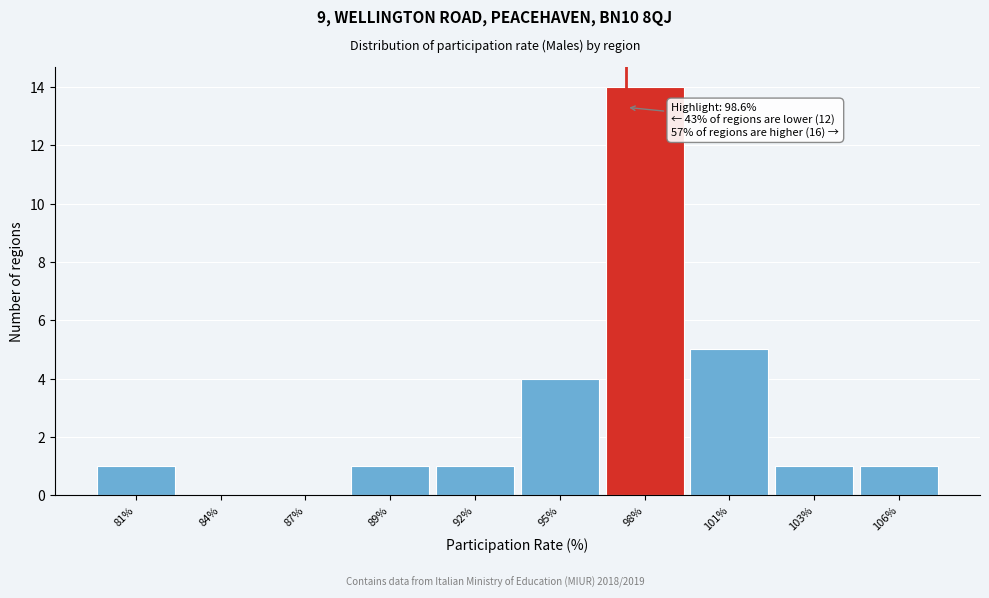

Reading right to left, transcribe all the data shown in this chart.

106%=1	103%=1	101%=5	98%=14	95%=4	92%=1	89%=1	87%=0	84%=0	81%=1